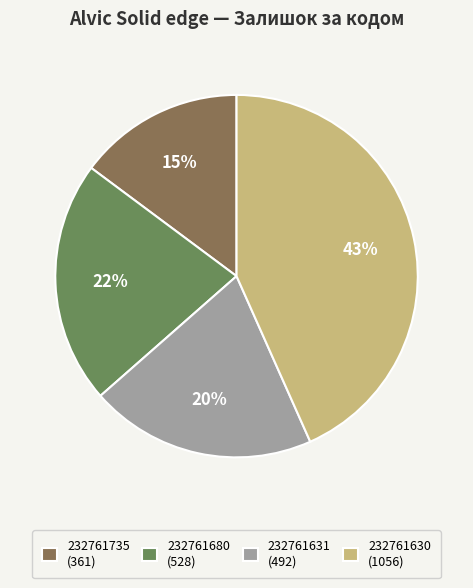

To the nearest percent, what portion does 232761680 represent?

22%